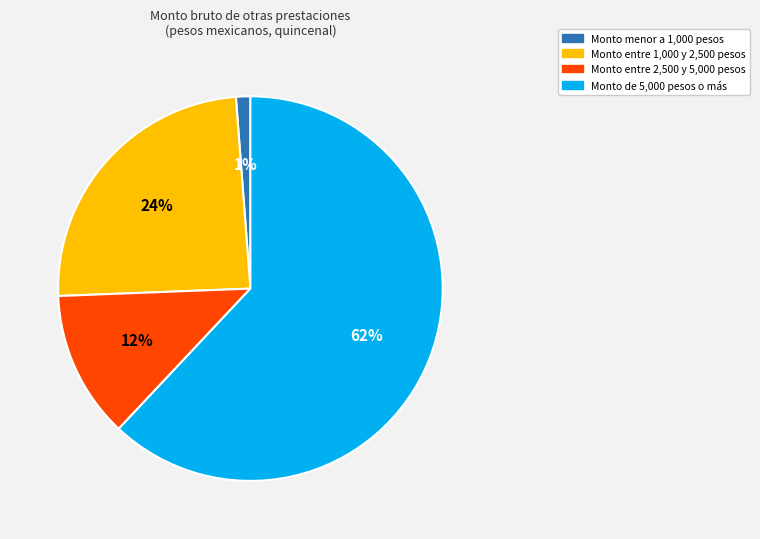

To the nearest percent, what is the average slice percentage?

25%